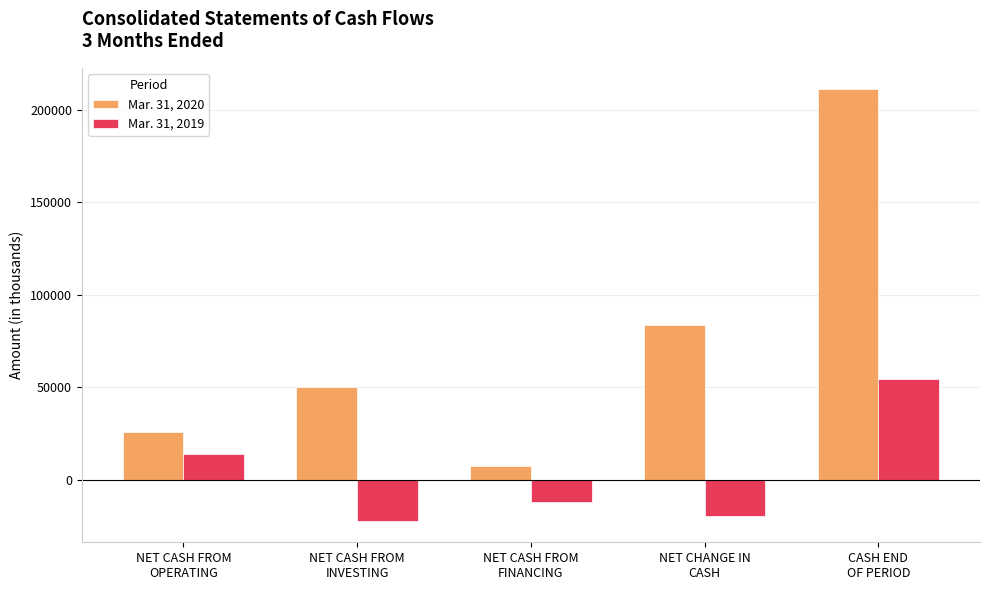

Rank the series at NET CHANGE IN
CASH from highest to lowest value.

Mar. 31, 2020, Mar. 31, 2019